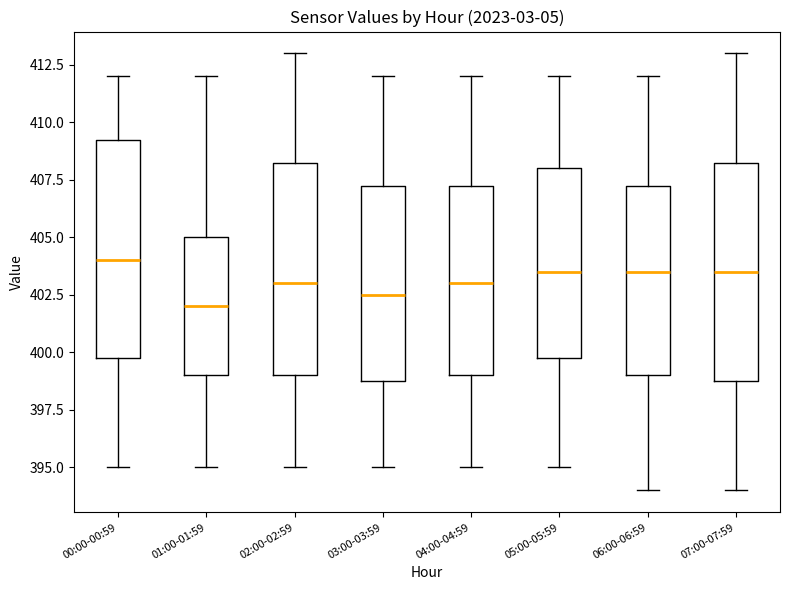

Which box's median line is the lowest?

01:00-01:59